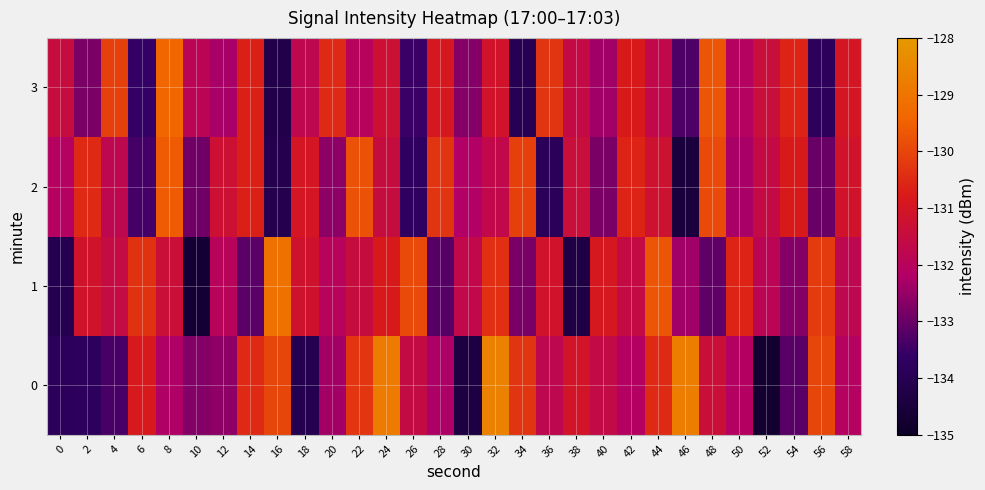

Reading left to right, extract all data points from this chart.

0: 0=-133.8	2=-133.7	4=-133.3	6=-130.9	8=-132.2	10=-132.7	12=-132.6	14=-130.5	16=-130.0	18=-134.1	20=-132.4	22=-130.3	24=-128.8	26=-131.6	28=-132.3	30=-134.4	32=-128.7	34=-130.3	36=-131.8	38=-131.1	40=-131.6	42=-132.1	44=-130.5	46=-128.8	48=-131.3	50=-132.1	52=-134.7	54=-133.2	56=-130.0	58=-132.1
1: 0=-134.0	2=-131.1	4=-131.5	6=-130.4	8=-131.4	10=-134.7	12=-132.0	14=-133.2	16=-129.1	18=-131.2	20=-132.0	22=-131.5	24=-130.8	26=-129.9	28=-133.2	30=-131.7	32=-130.4	34=-132.8	36=-131.1	38=-134.3	40=-130.9	42=-131.6	44=-129.7	46=-132.4	48=-133.1	50=-130.6	52=-131.9	54=-132.7	56=-130.2	58=-131.8
2: 0=-132.1	2=-130.5	4=-131.8	6=-133.4	8=-129.6	10=-132.9	12=-131.3	14=-130.7	16=-134.1	18=-131.0	20=-132.6	22=-129.8	24=-131.5	26=-133.7	28=-130.3	30=-132.2	32=-131.7	34=-130.1	36=-133.9	38=-131.4	40=-132.8	42=-130.6	44=-131.2	46=-134.5	48=-129.9	50=-132.3	52=-131.6	54=-130.8	56=-133.0	58=-131.1
3: 0=-131.5	2=-132.8	4=-130.1	6=-133.6	8=-129.4	10=-131.9	12=-132.3	14=-130.7	16=-134.2	18=-131.8	20=-130.5	22=-132.0	24=-131.3	26=-133.5	28=-130.9	30=-132.7	32=-131.1	34=-134.0	36=-130.3	38=-131.6	40=-132.4	42=-130.8	44=-131.7	46=-133.3	48=-129.7	50=-132.1	52=-131.4	54=-130.6	56=-133.8	58=-131.0